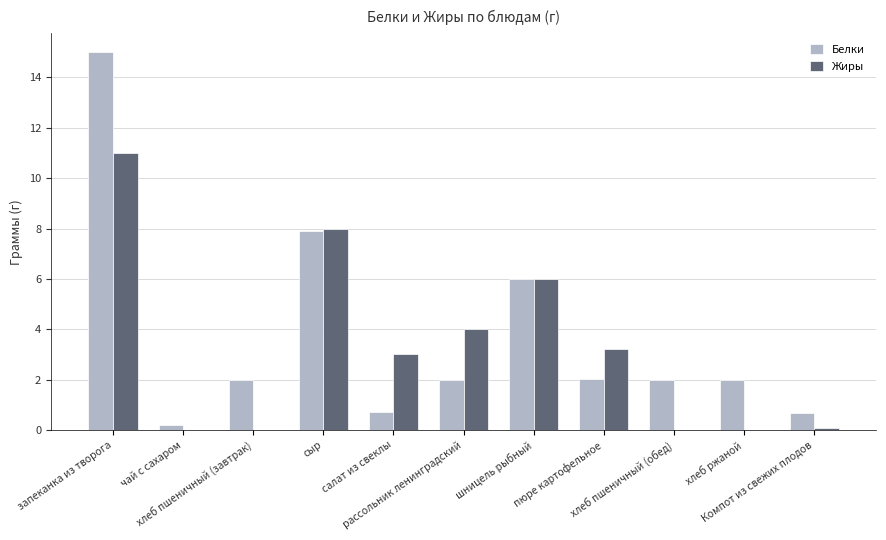

What is the sum of all Белки values?

40.5